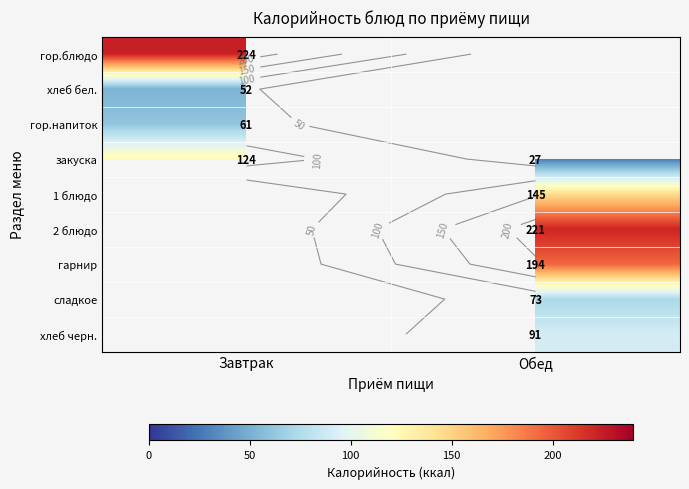

Between Обед and Завтрак, which is larger?

Завтрак